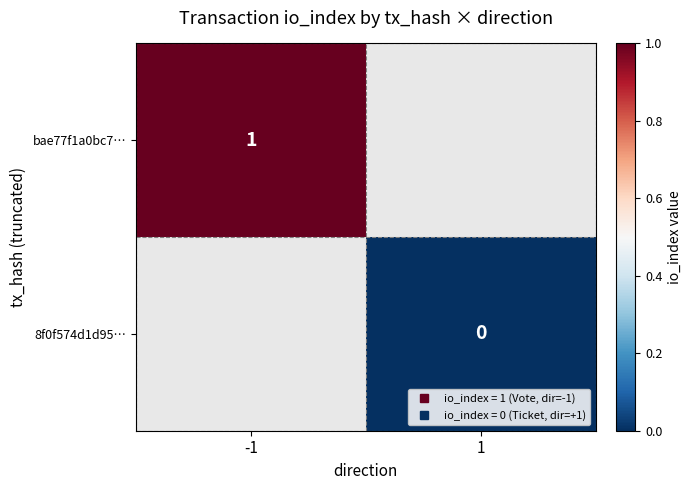

At which category does the chart reach its minimum across all series?

1